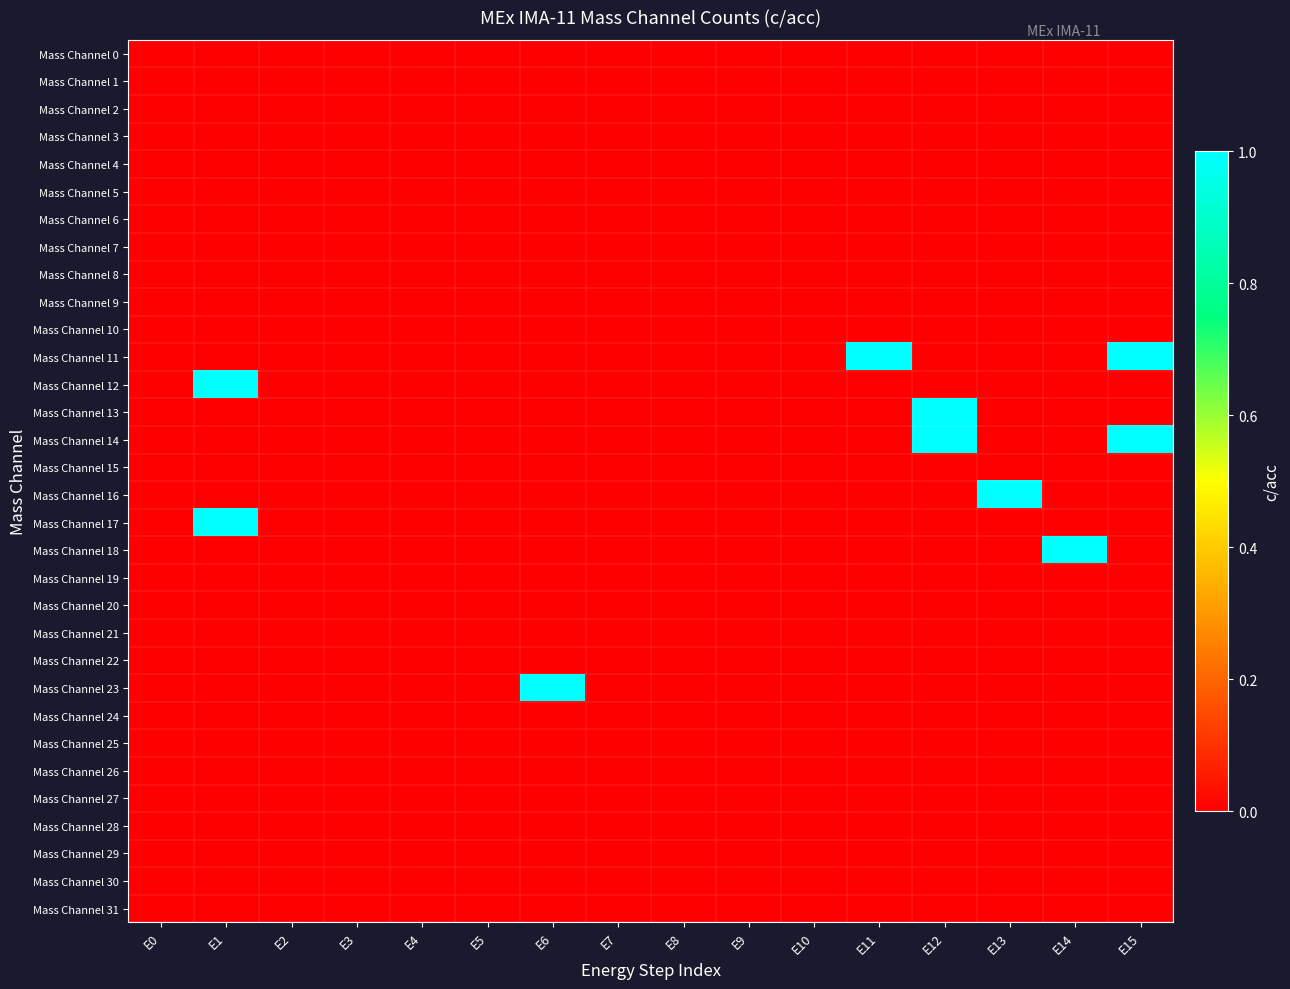

Which series has the largest total across all categories?

Mass Channel 11